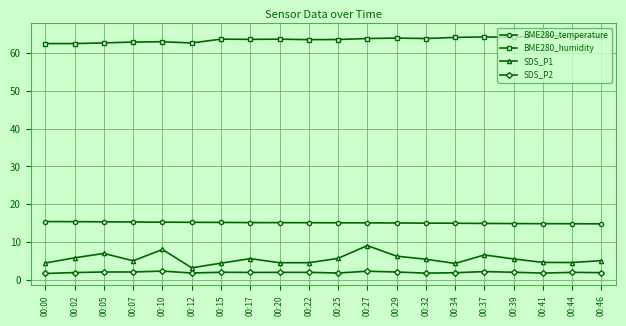

Is the value of BME280_humidity at 00:07 greater than the value of SDS_P1 at 00:27?

Yes